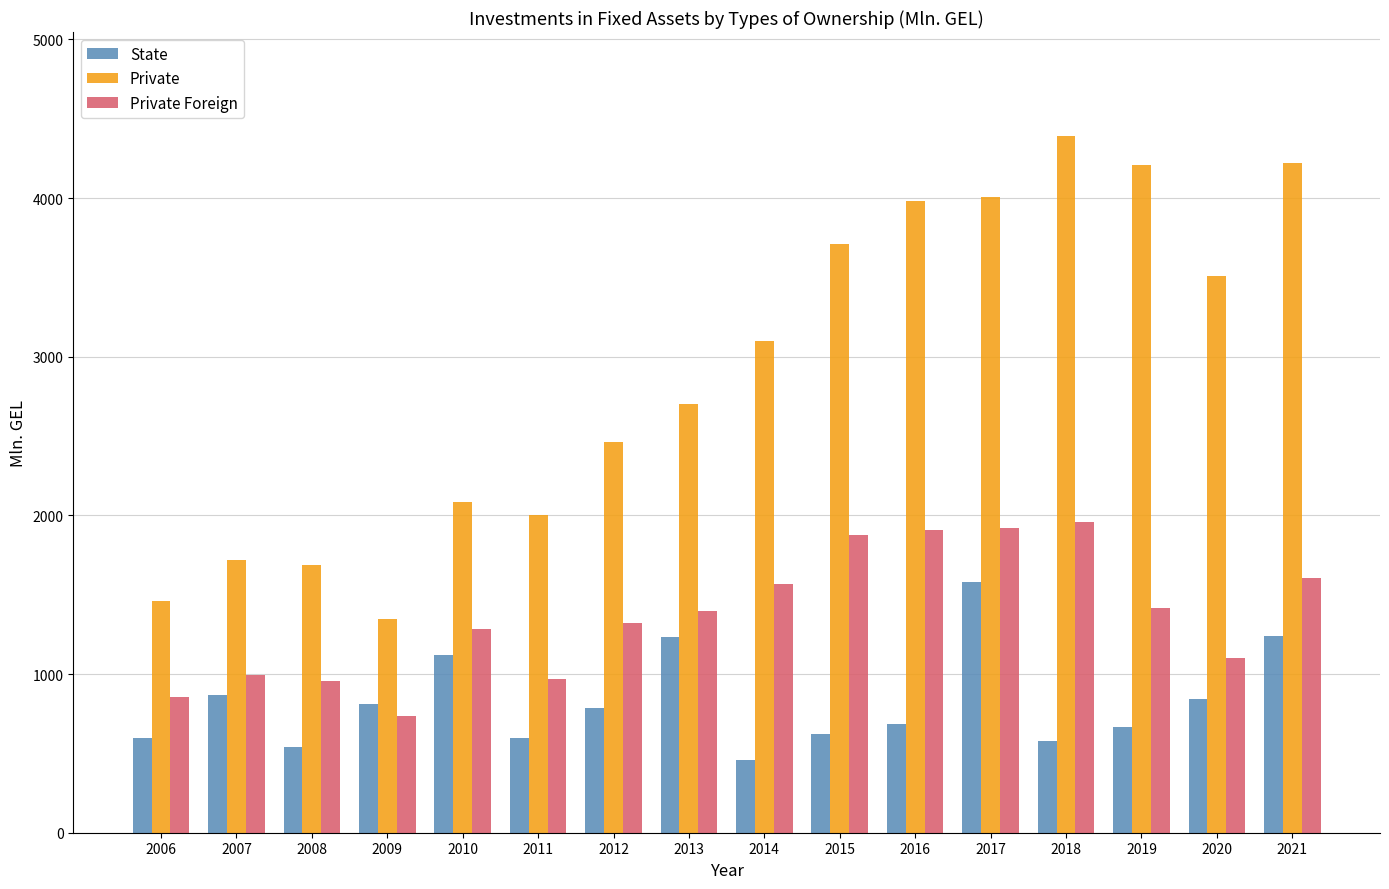

Which category has the highest value in the Private series?

2018